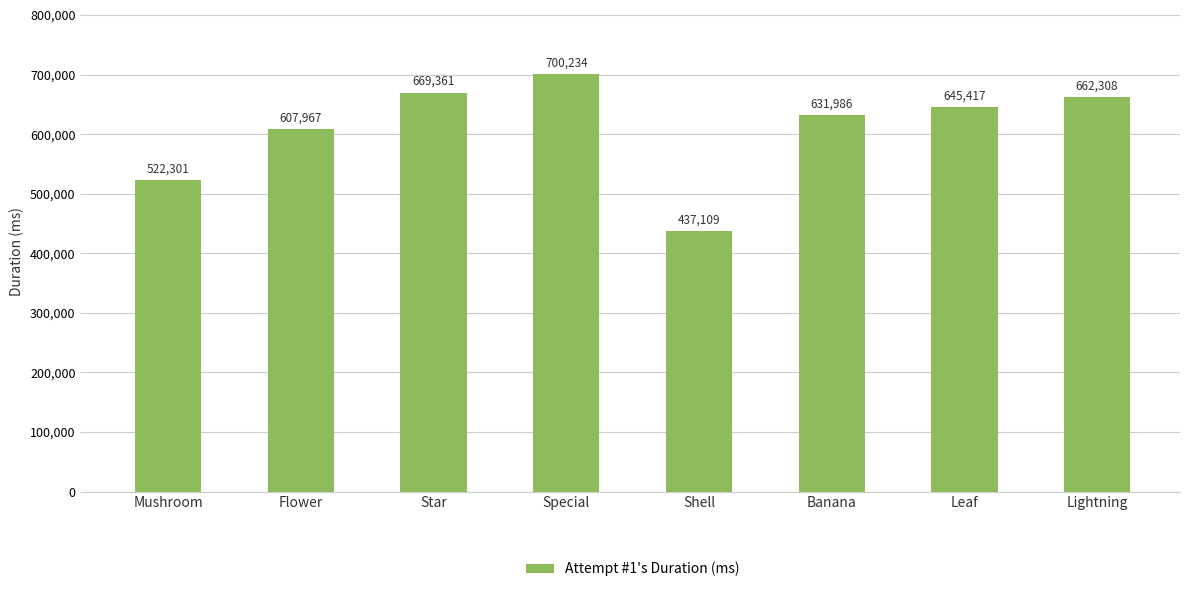

What is the sum of all values?

4876683